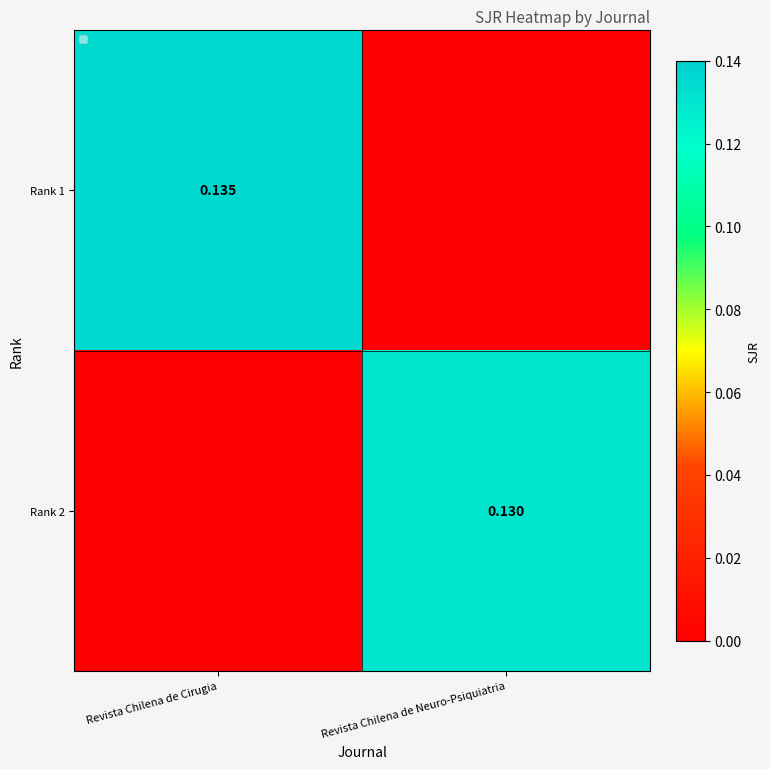

Which has a higher value, Revista Chilena de Neuro-Psiquiatria or Revista Chilena de Cirugia?

Revista Chilena de Cirugia